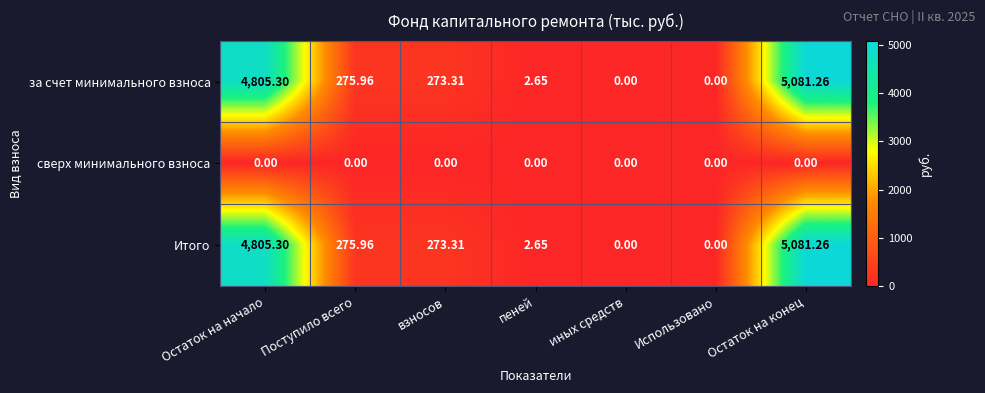

Count the number of data series in this chart.

3